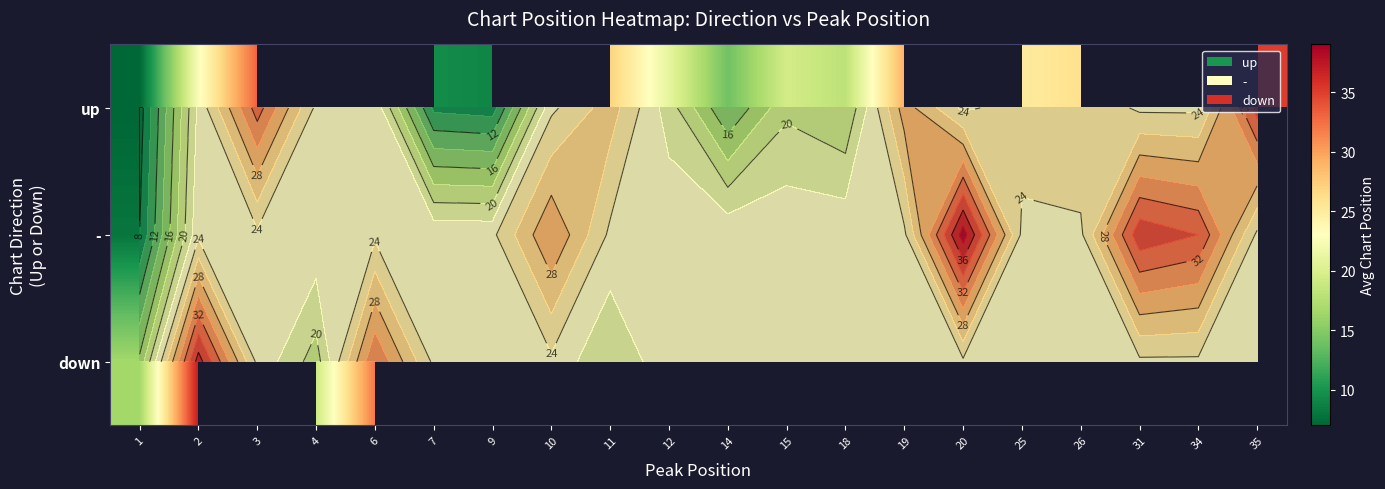

Which has a higher value, 31 or 2?

2